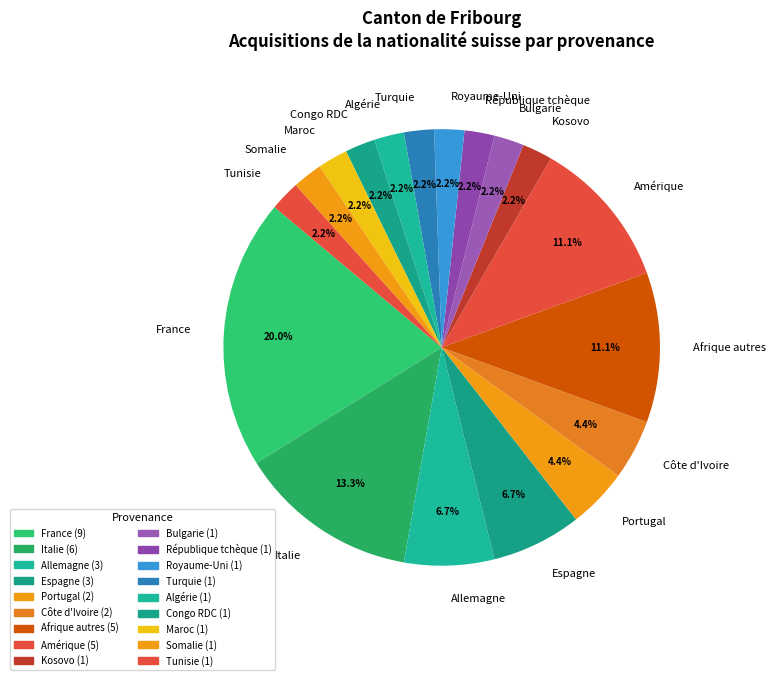

To the nearest percent, what is the average slice percentage?

6%